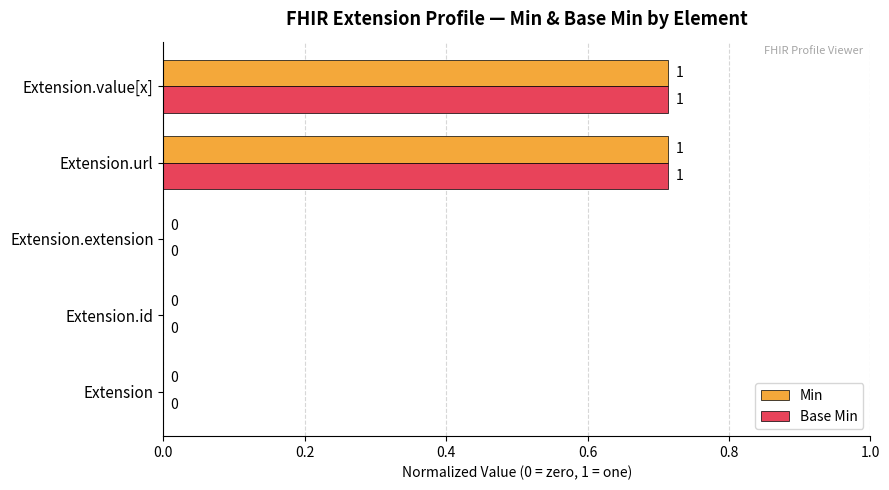

Is the value of Base Min at Extension.url greater than the value of Min at Extension.extension?

Yes